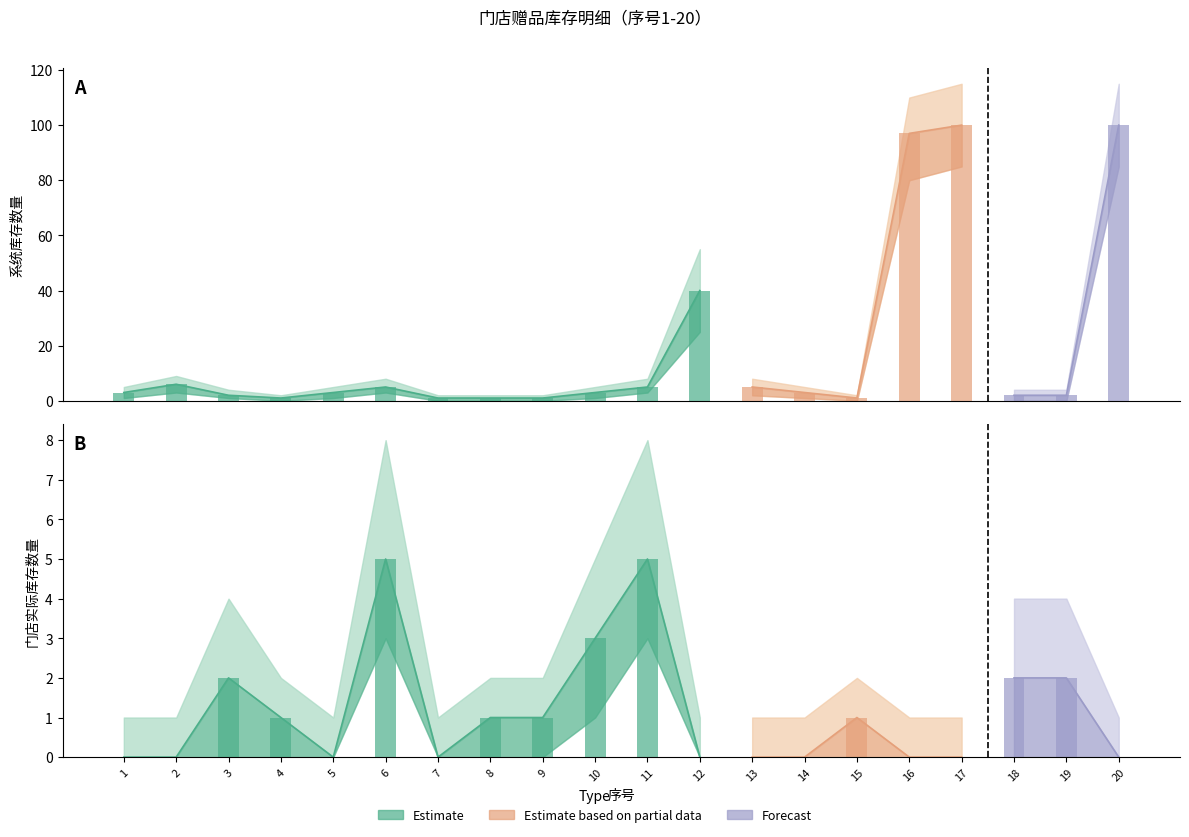

Where does the 门店实际库存数量 series first go above 1?

3